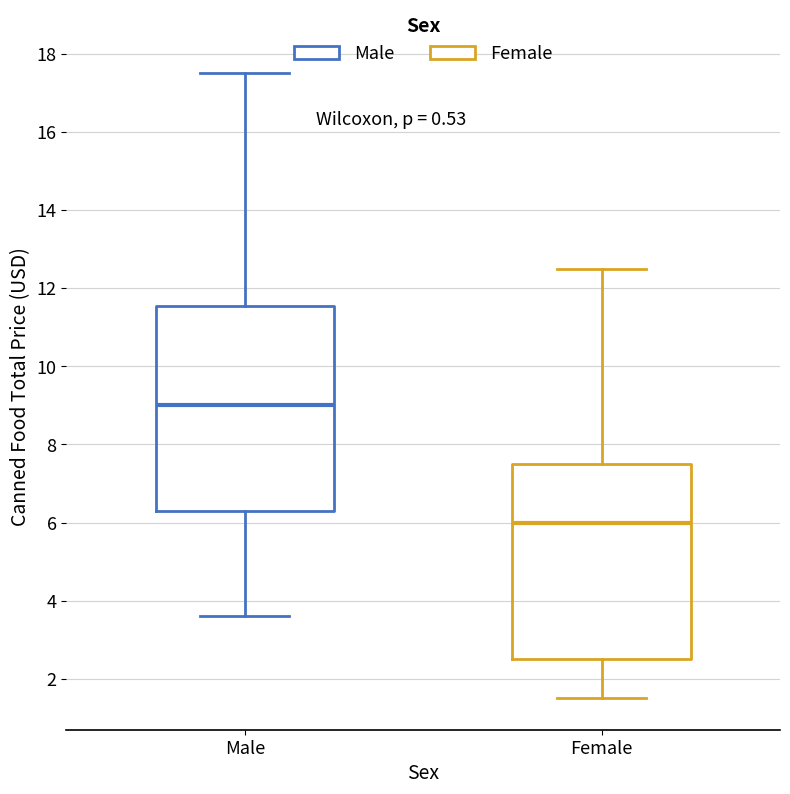

Reading left to right, read every box against the y-axis: the position of its median line, the range the box covers, and the ends of its whiskers. The values are not printed on the chart, so give them approximately, as read against the axis.

Male: median 9.0, box 6.4 to 11.6, whiskers 3.6 to 17.6
Female: median 6.0, box 2.6 to 7.6, whiskers 1.6 to 12.6